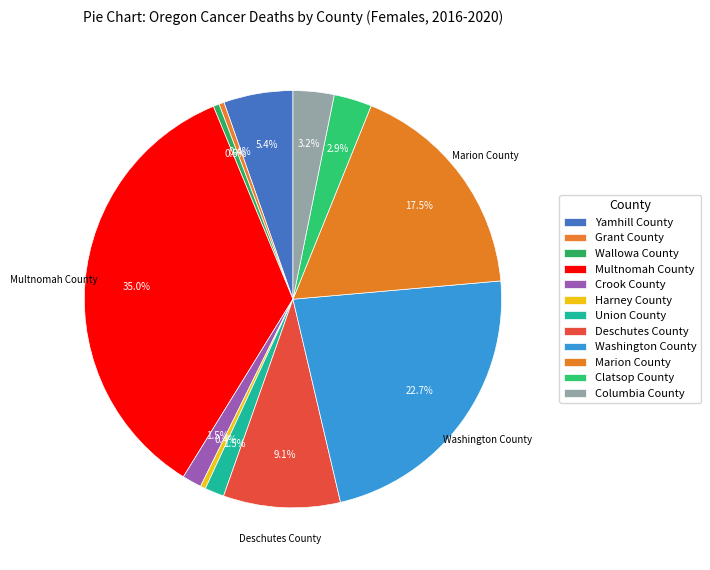

Does any single category account for the majority?

No